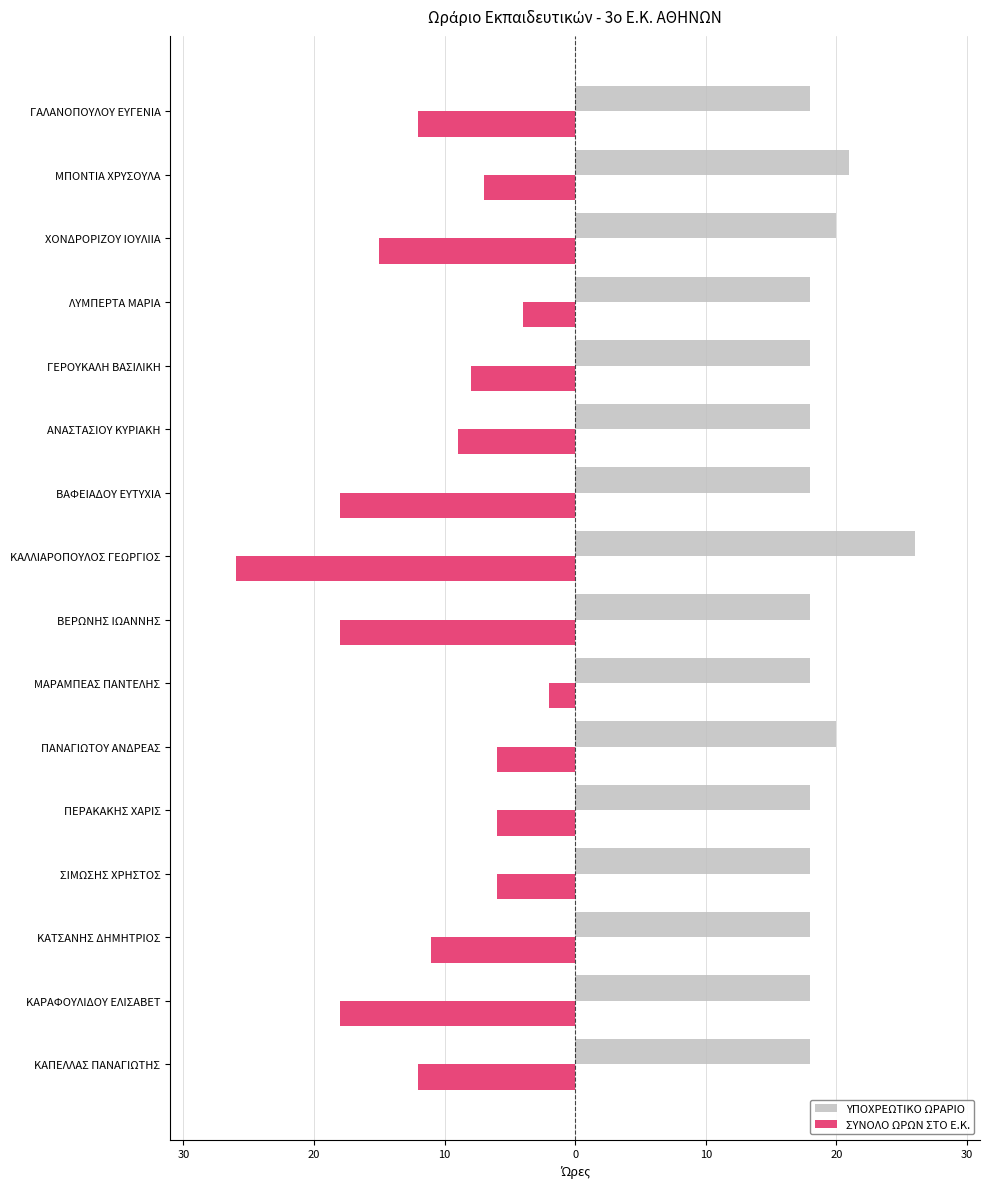

Count the ΥΠΟΧΡΕΩΤΙΚΟ ΩΡΑΡΙΟ values in the range 18 to 20.

14